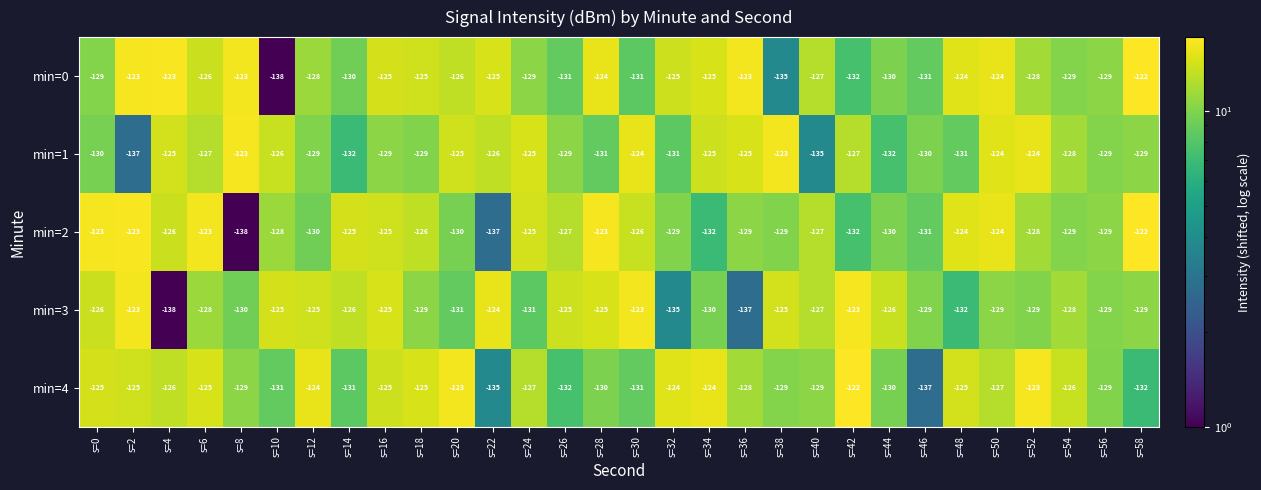

True or false: min=2 has a value of -129 at s=36.

True